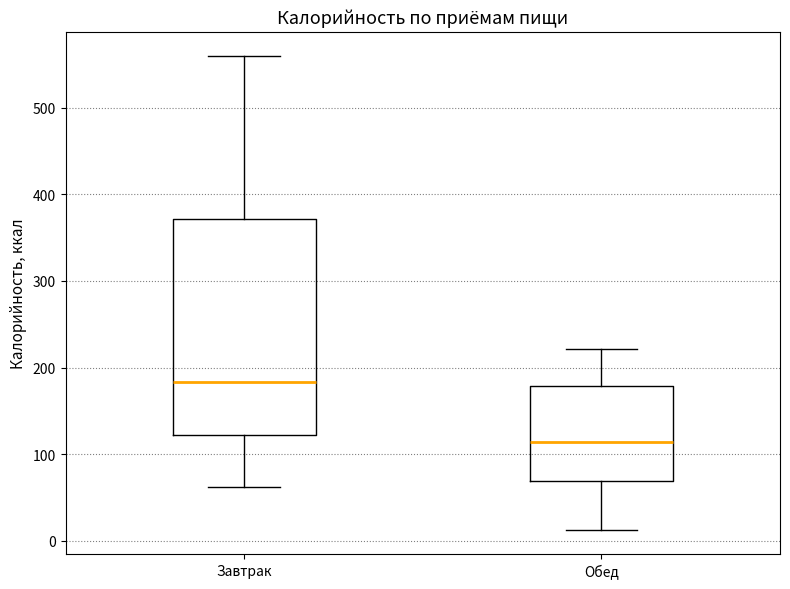

Reading left to right, read every box against the y-axis: the position of its median line, the range the box covers, and the ends of its whiskers. The values are not printed on the chart, so give them approximately, as read against the axis.

Завтрак: median 180, box 120 to 370, whiskers 60 to 560
Обед: median 110, box 70 to 180, whiskers 10 to 220